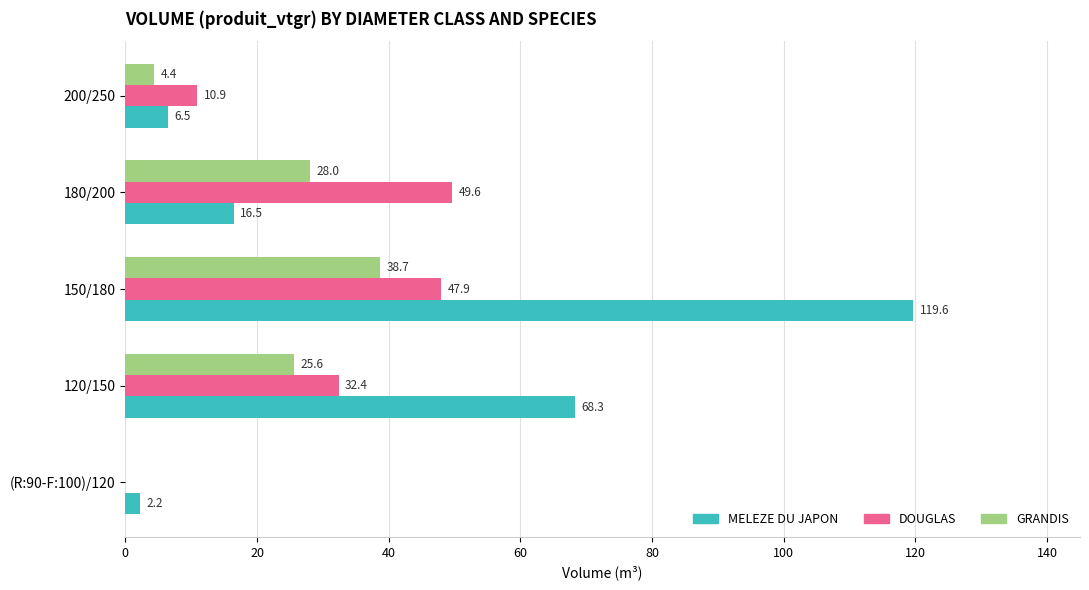

Where is DOUGLAS nearest to the value 24?

120/150